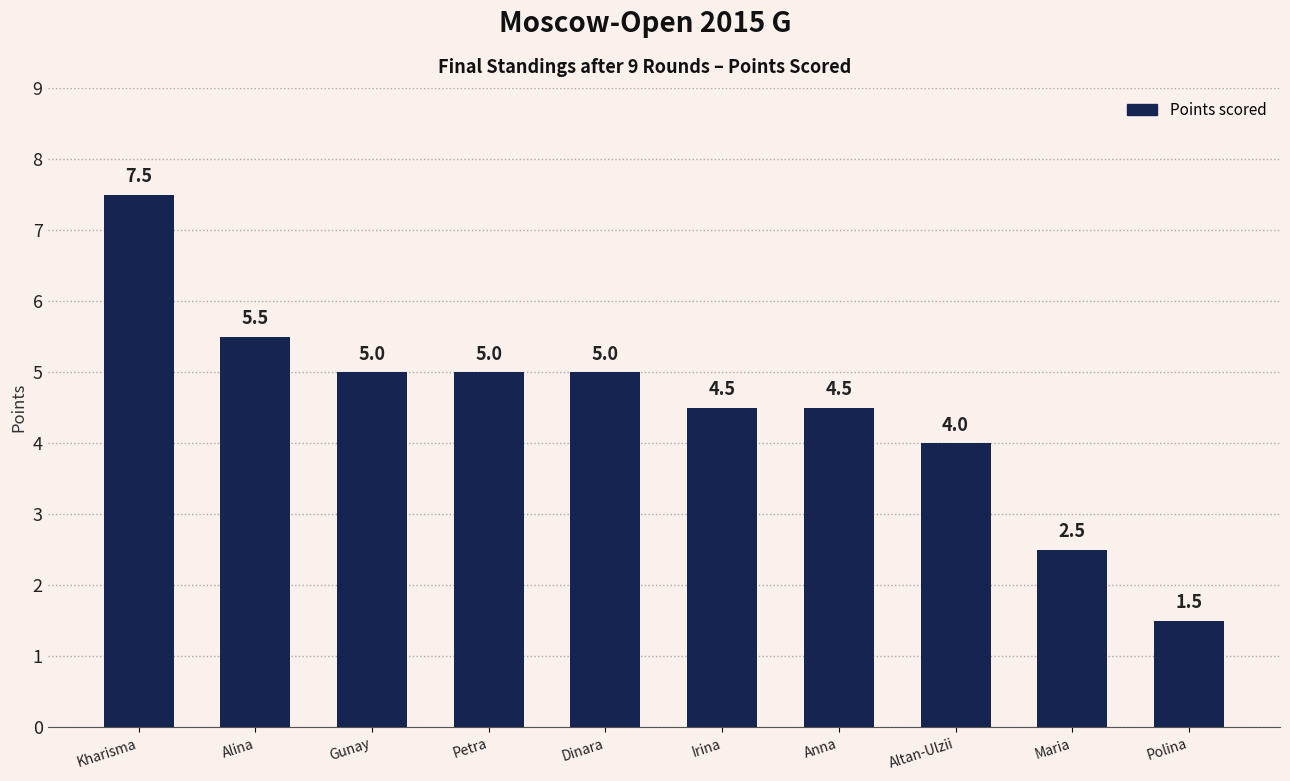

The value at Anna is 4.5. True or false?

True